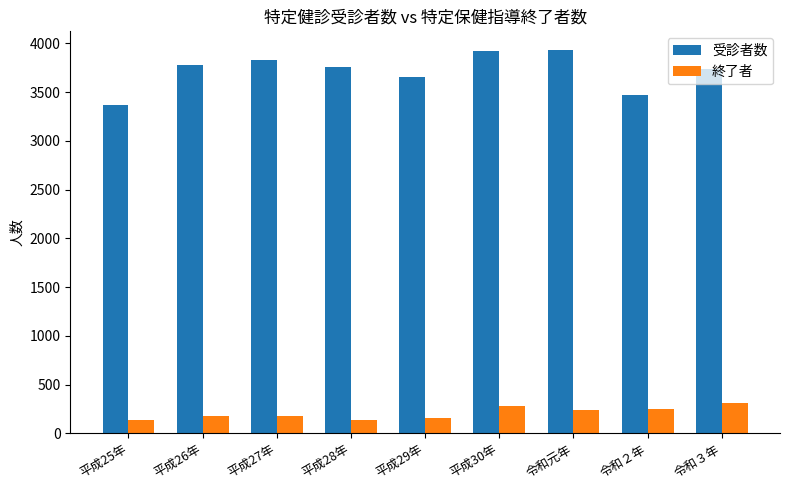

List the series in order of their overall mean, lowest first.

終了者, 受診者数